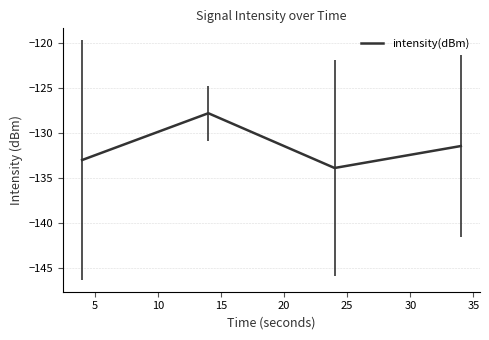

What is the average value?

-131.6